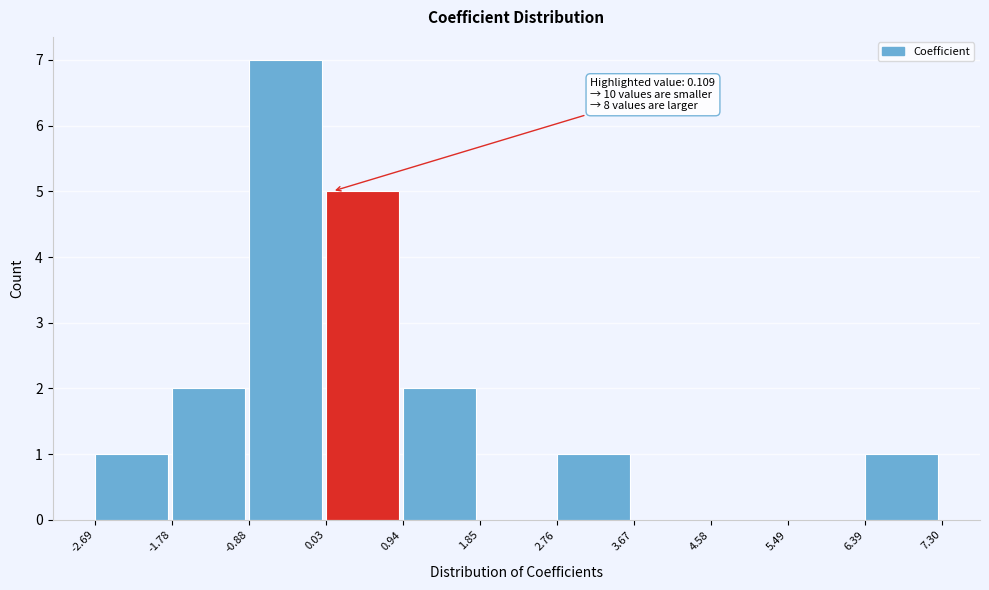

Which range on the x-axis has the tallest bar?

-0.88 to 0.03